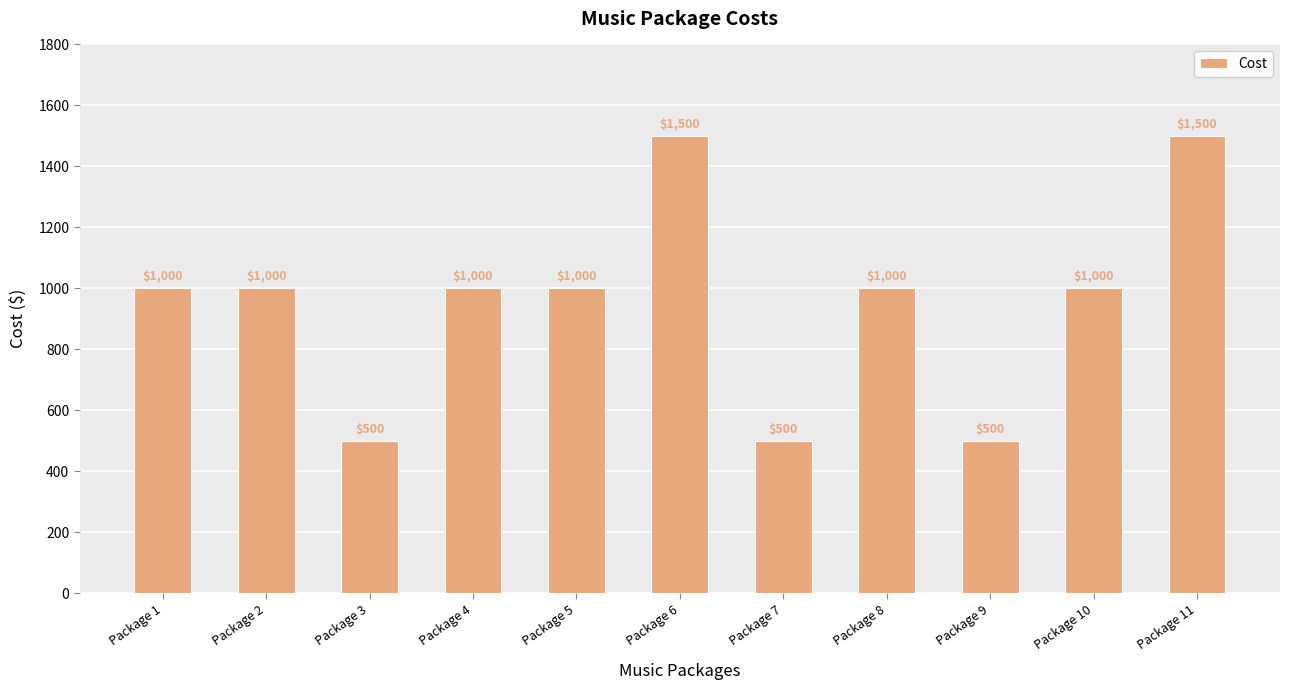

How many distinct data groups are displayed?

1